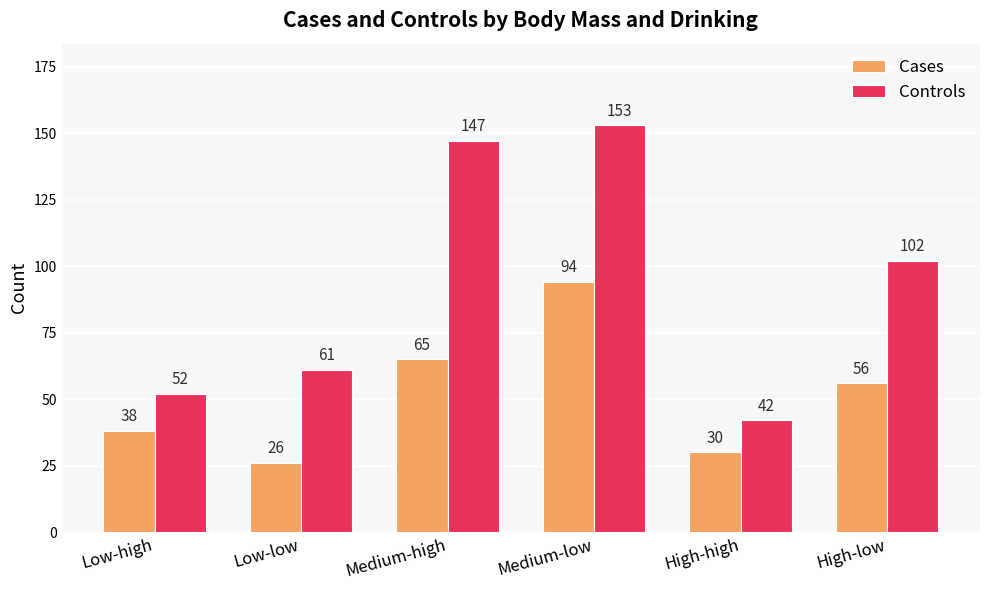

What is the difference between the maximum and minimum values in the Controls series?

111